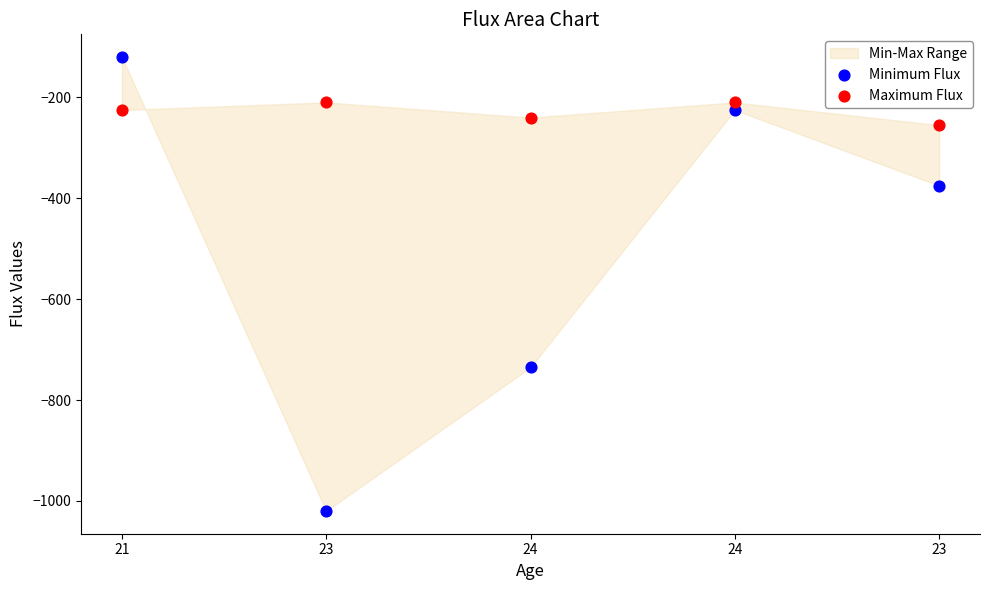

Which series contains the highest Y value?

Minimum Flux